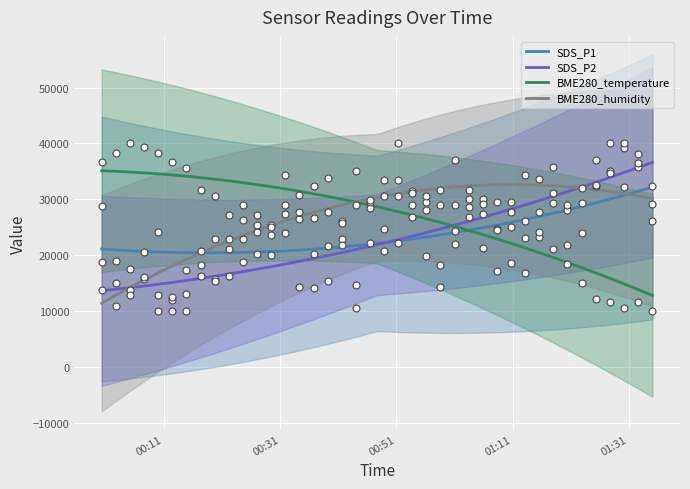

What are all the series names shown in the legend?

SDS_P1, SDS_P2, BME280_temperature, BME280_humidity